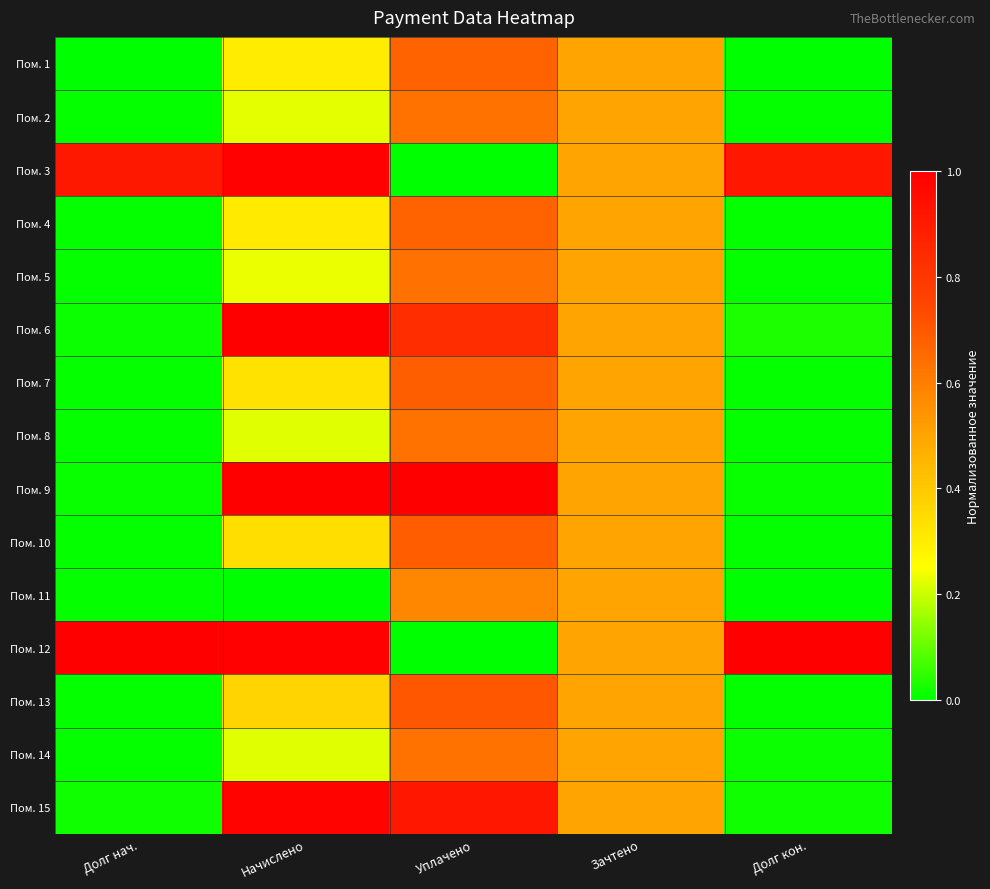

At how many categories does at least one series exceed 0?

5